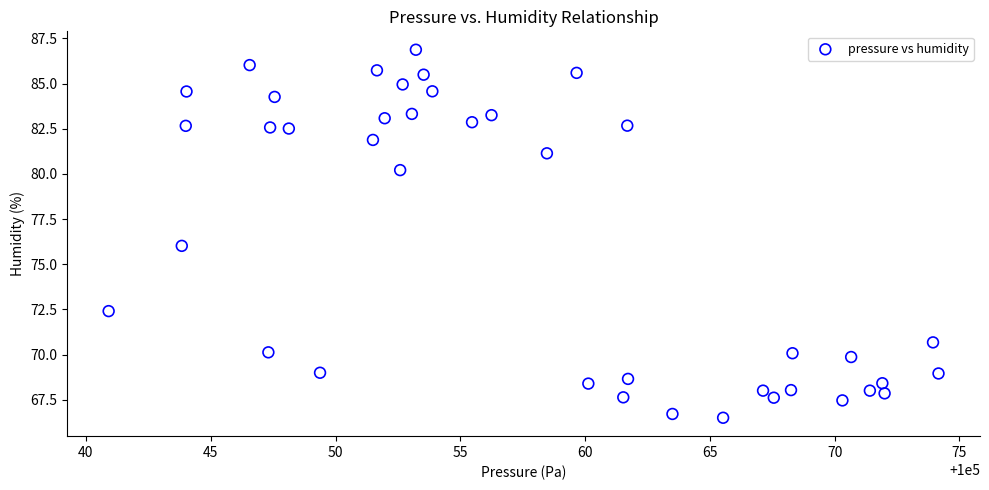

What is the range of Y values (max minus min)?

20.4